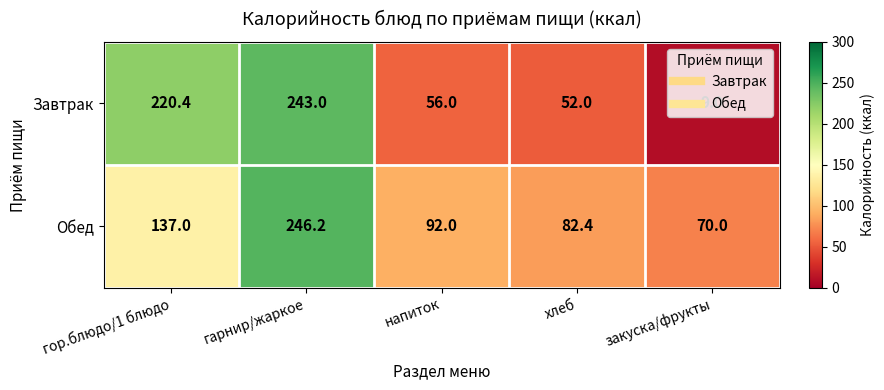

What is the average value of the Завтрак series?

116.1